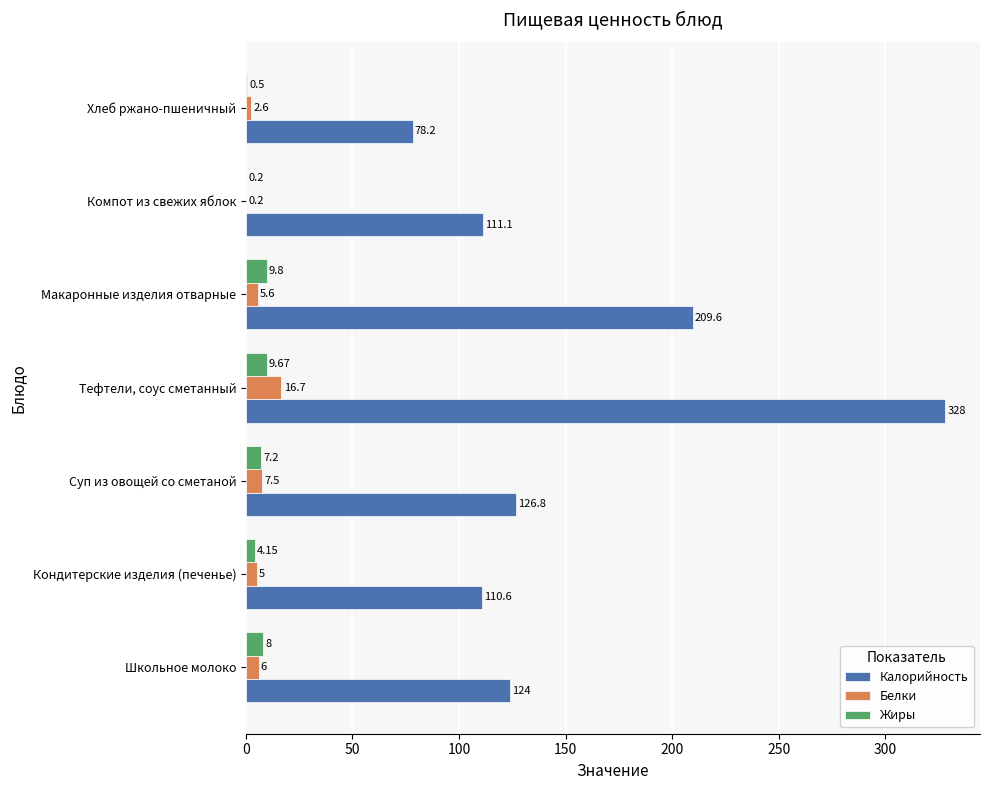

At which category is the sum across all series the highest?

Тефтели, соус сметанный